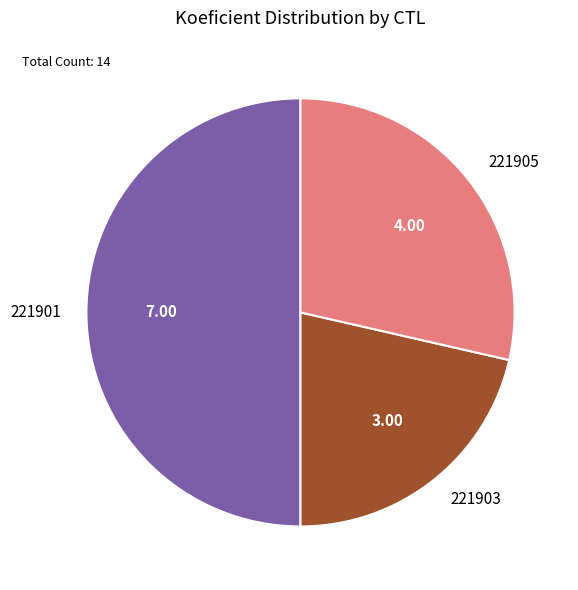

What is the ratio of the value at 221905 to the value at 221901?

0.6